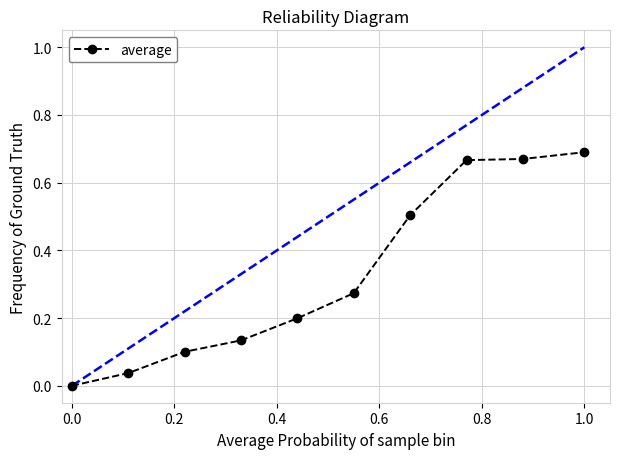

True or false: there are more than 1 points higher than both neighbors.

False